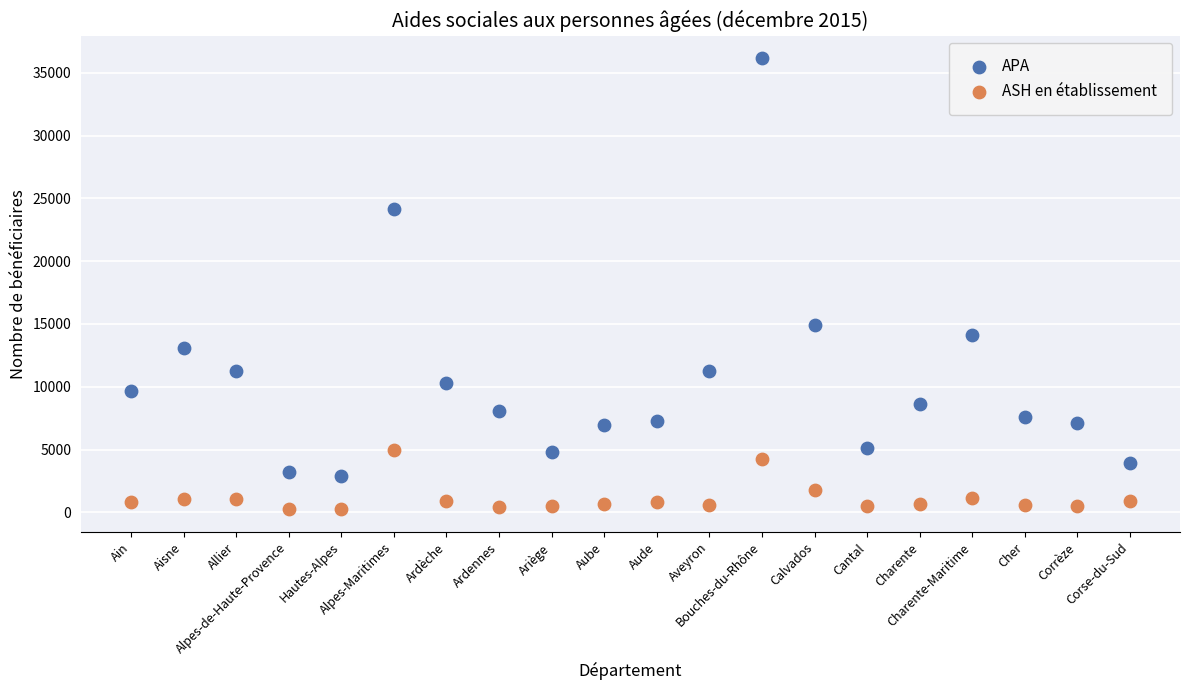

Which series reaches the minimum Y coordinate?

ASH en établissement